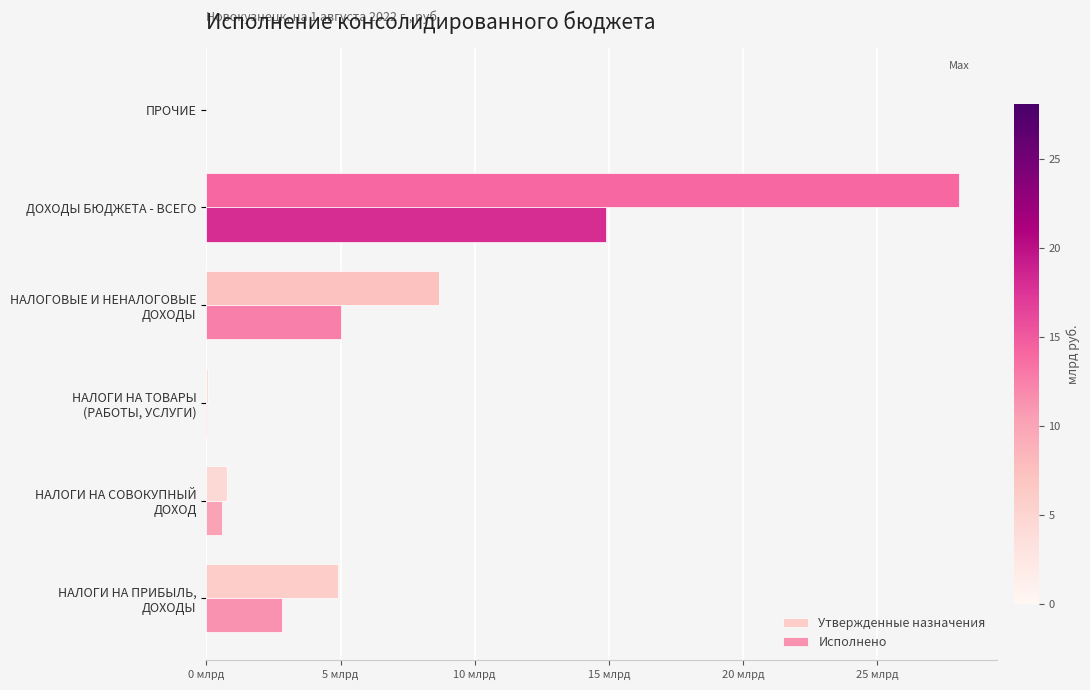

What are all the series names shown in the legend?

Утвержденные назначения, Исполнено